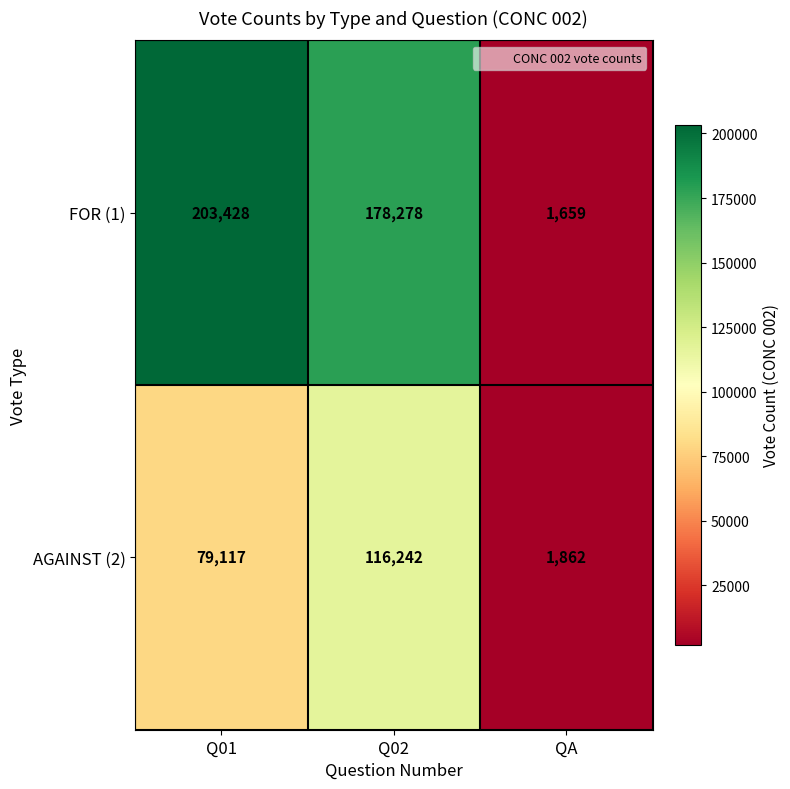

List the series in order of their peak value, highest first.

FOR (1), AGAINST (2)